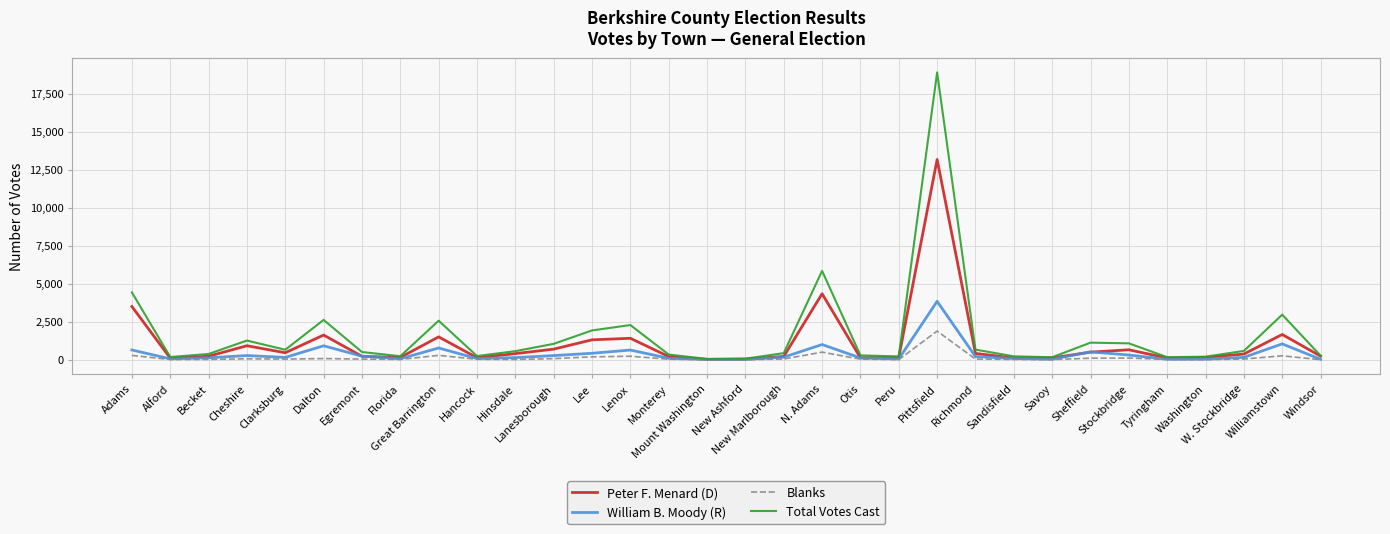

What is the minimum value for William B. Moody (R)?

21